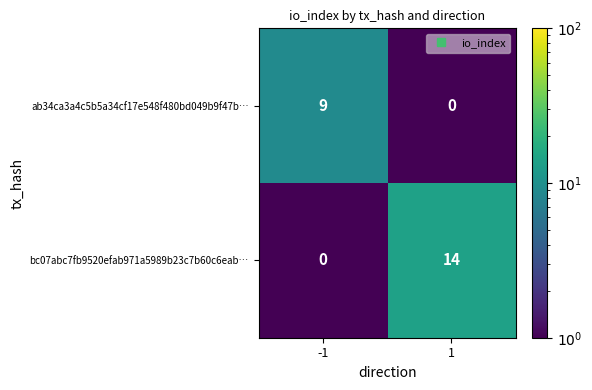

What is the spread (max minus min) of values at -1?

9